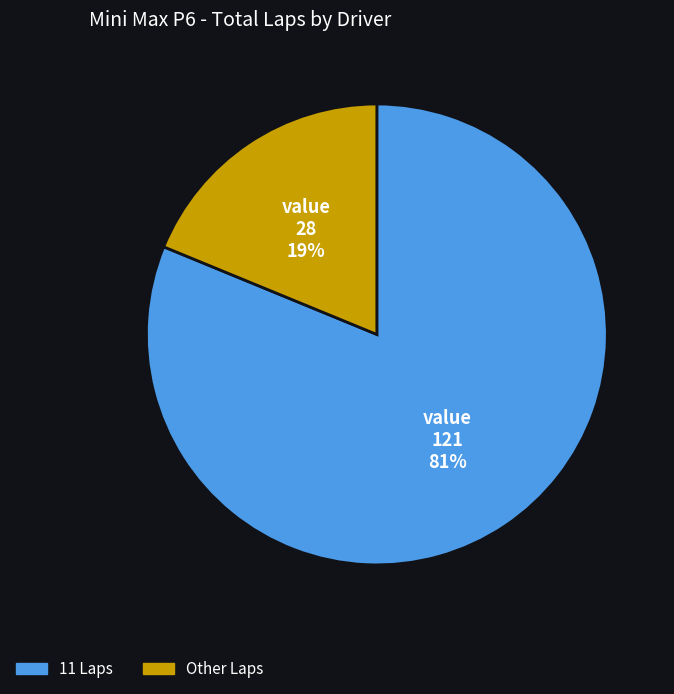

To the nearest percent, what is the difference between the largest and smallest slice percentages?

62%